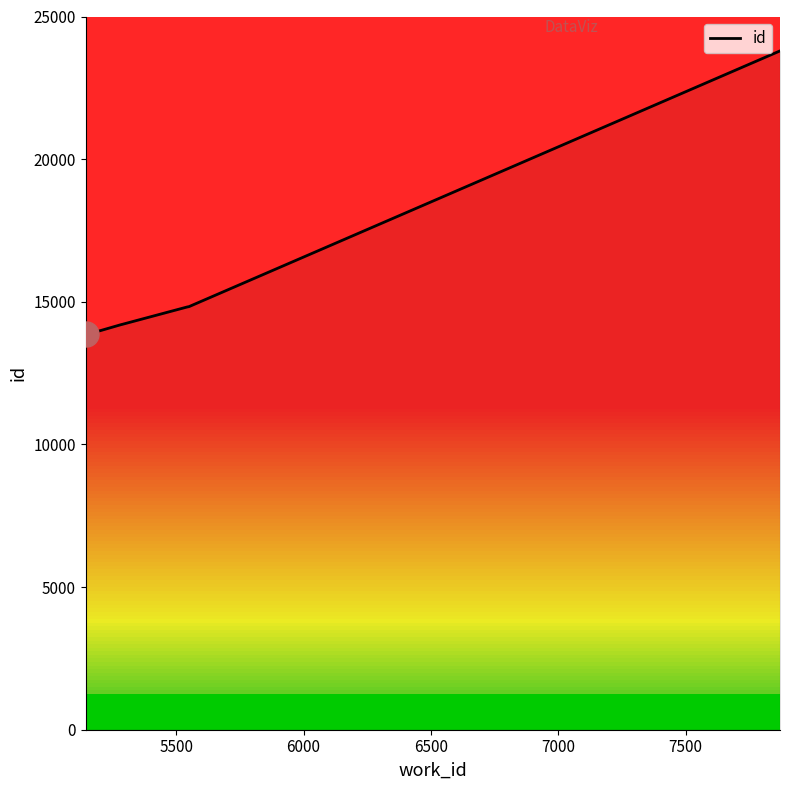

What is the minimum value shown in the chart?

13862